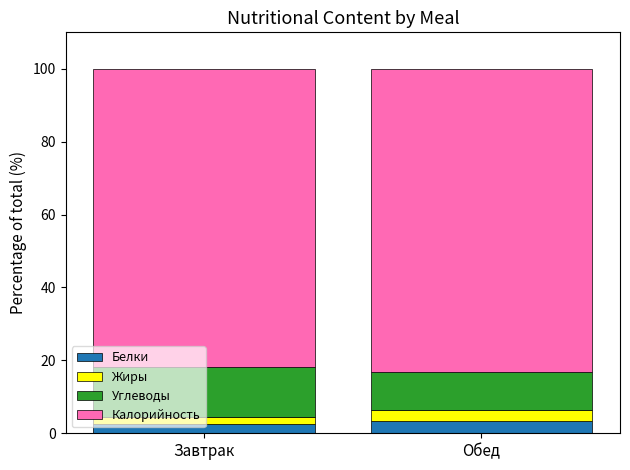

What is the maximum value for Белки?

3.3